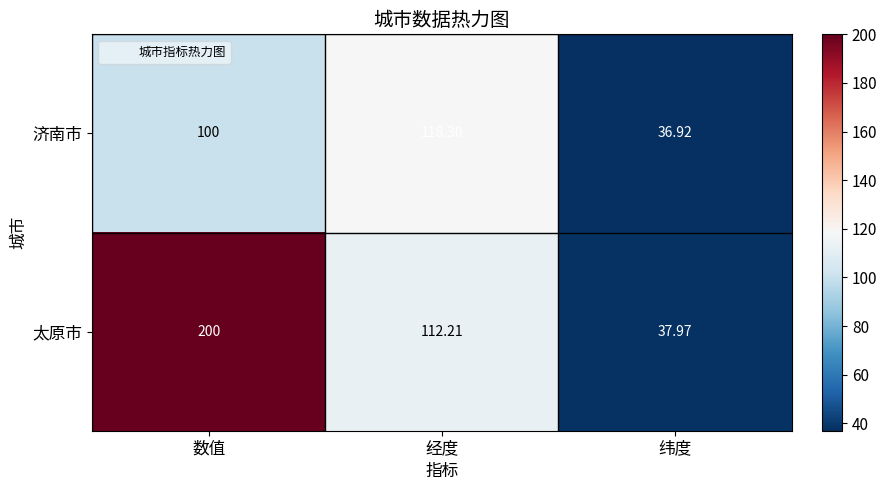

At how many categories does at least one series exceed 104?

2